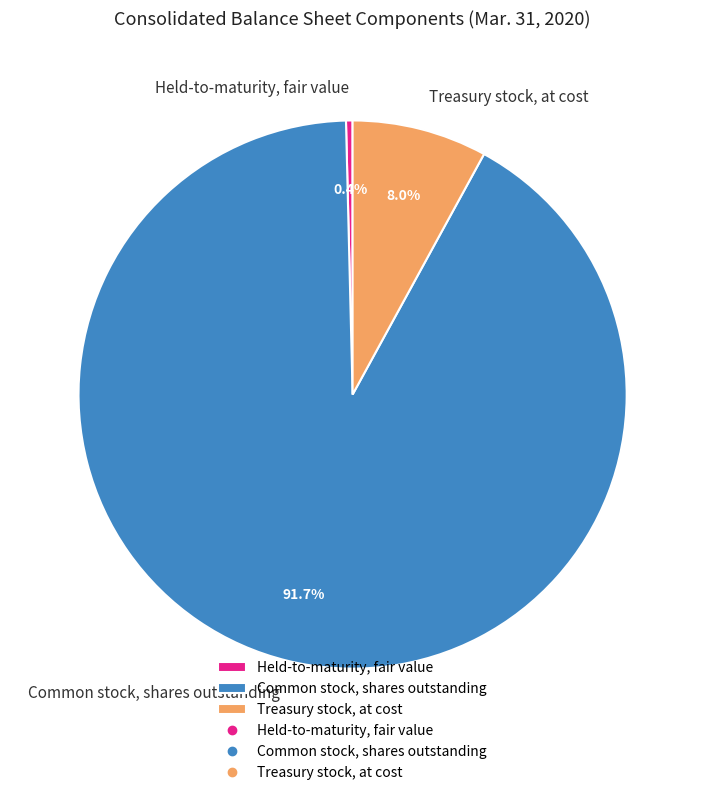

Is there any slice that represents more than half of the pie?

Yes